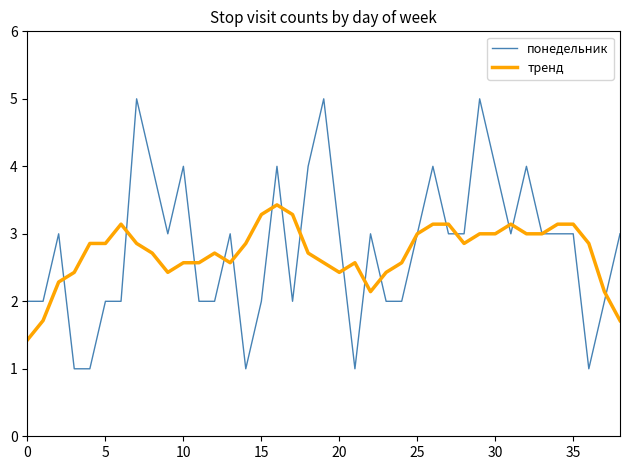

Which series has the largest range (max minus min)?

понедельник